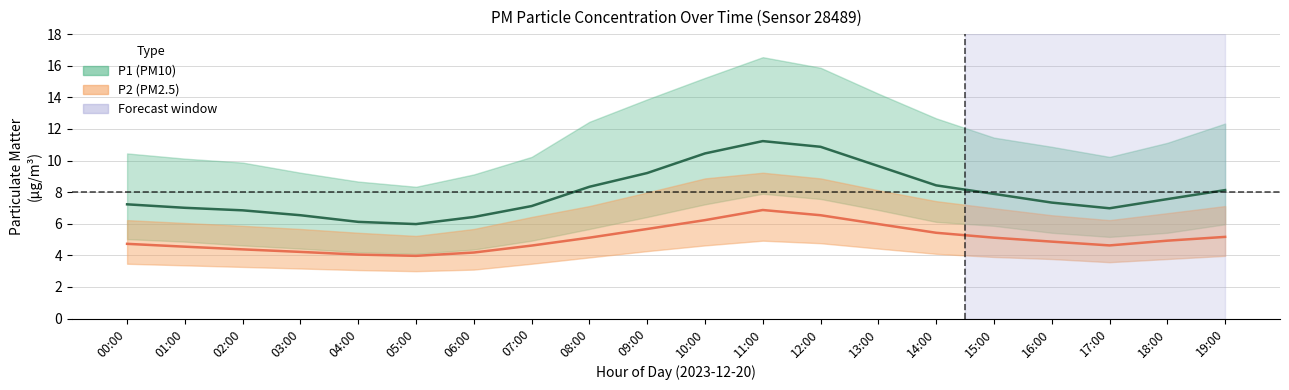

True or false: P2 and P1 intersect in this chart.

False